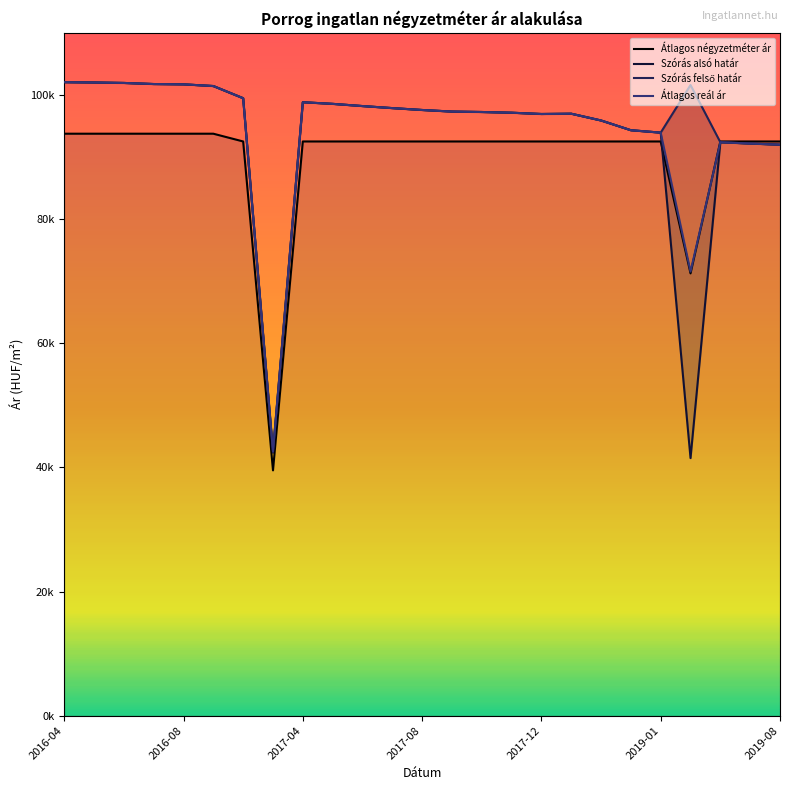

Which category has the lowest value in the Szórás felső határ series?

7